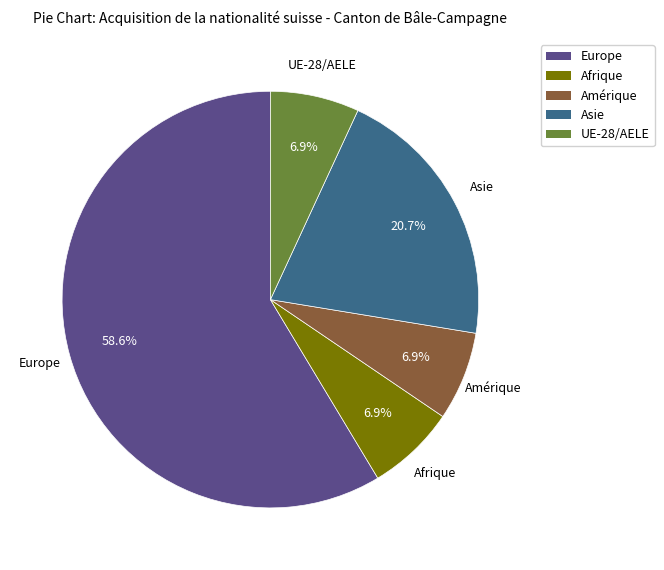

How many segments does this pie chart have?

5